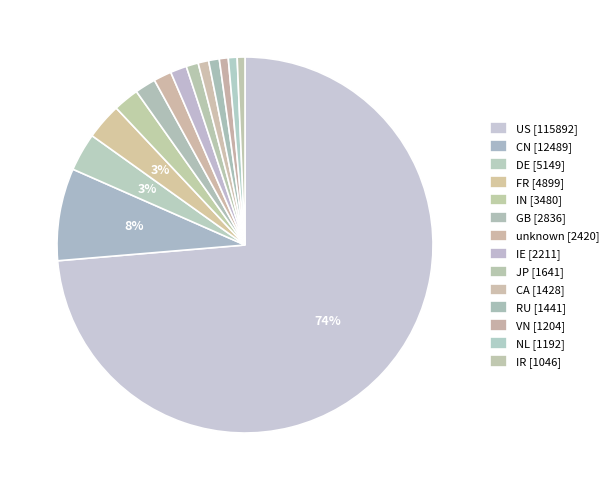

What is the largest slice in the pie chart?

US